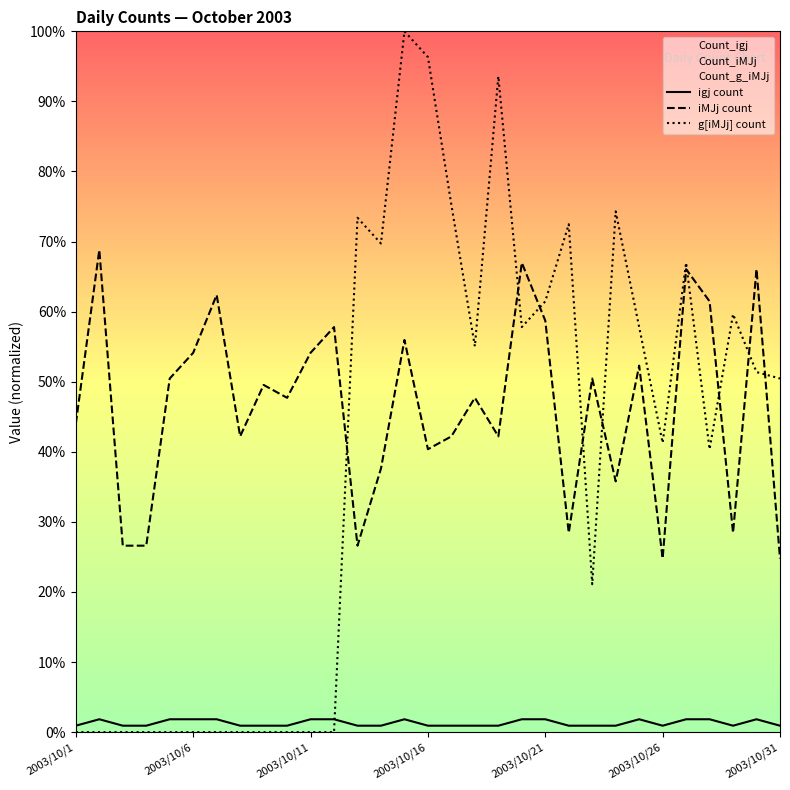

What is the difference between the highest and lowest values at 11?

57.8